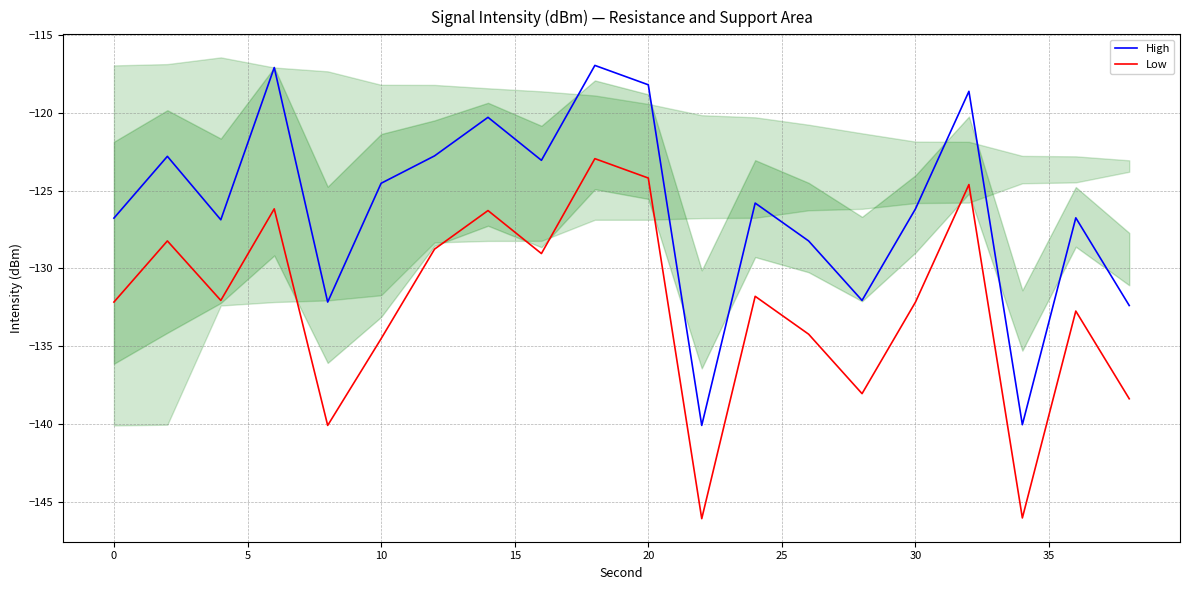

List the series in order of their overall mean, lowest first.

Low, High